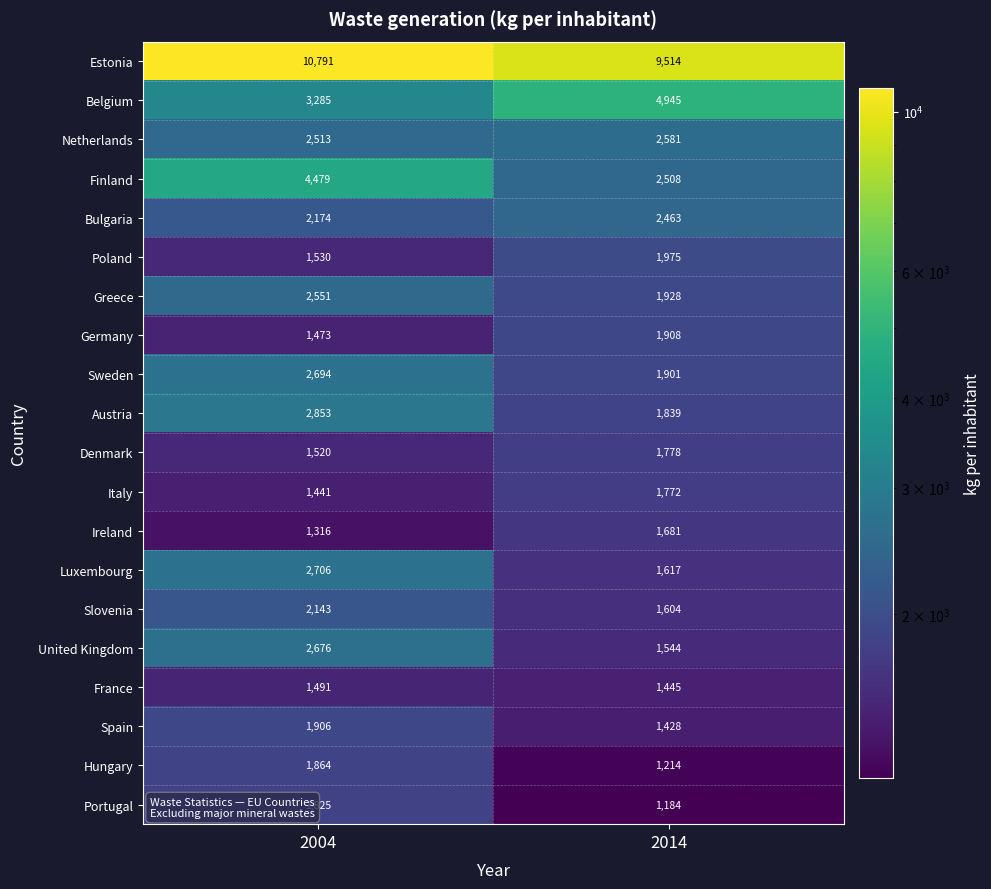

Read the Netherlands value at 2004.

2513